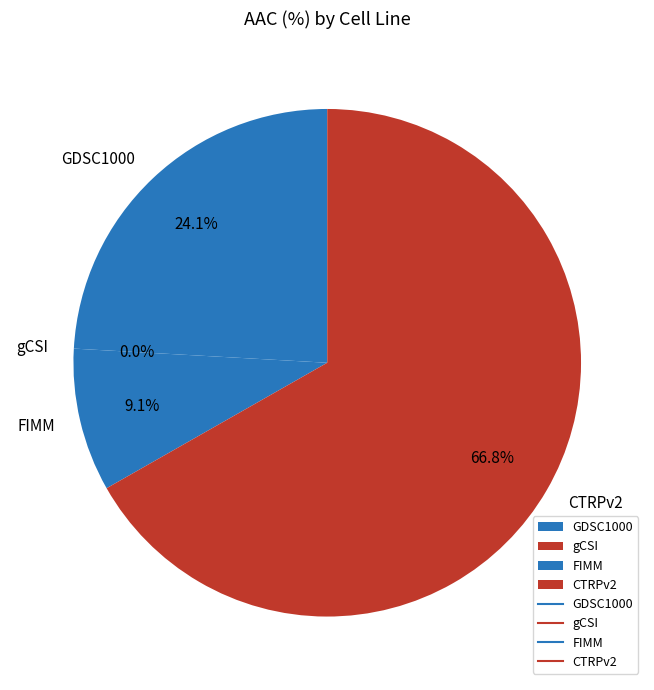

How many slices are in this pie chart?

4